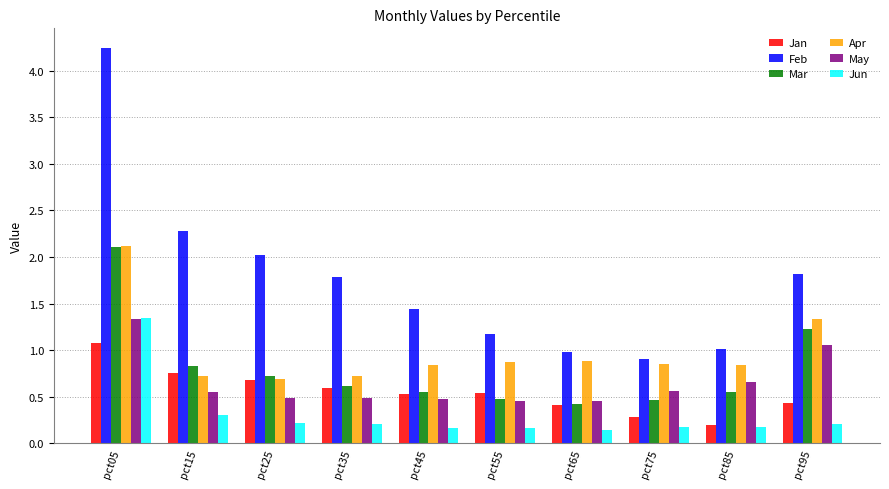

What is the value of the Jan bar at the 10th from the left?

0.4